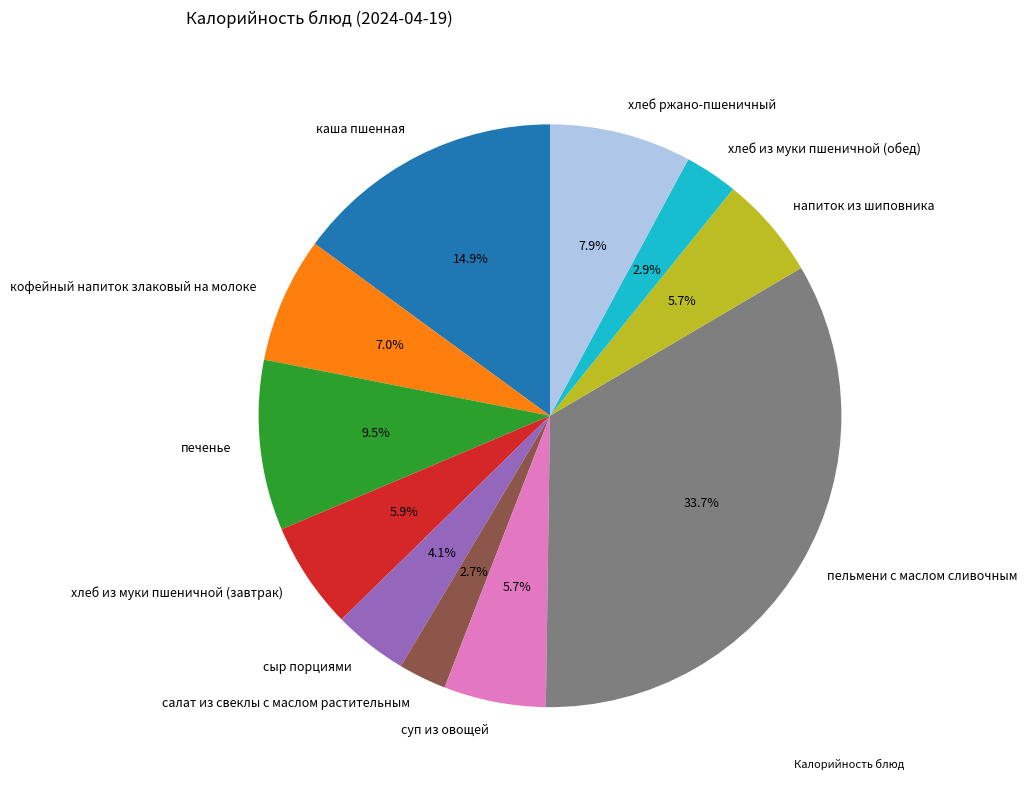

Is it true that хлеб ржано-пшеничный is 21% of the pie?

False